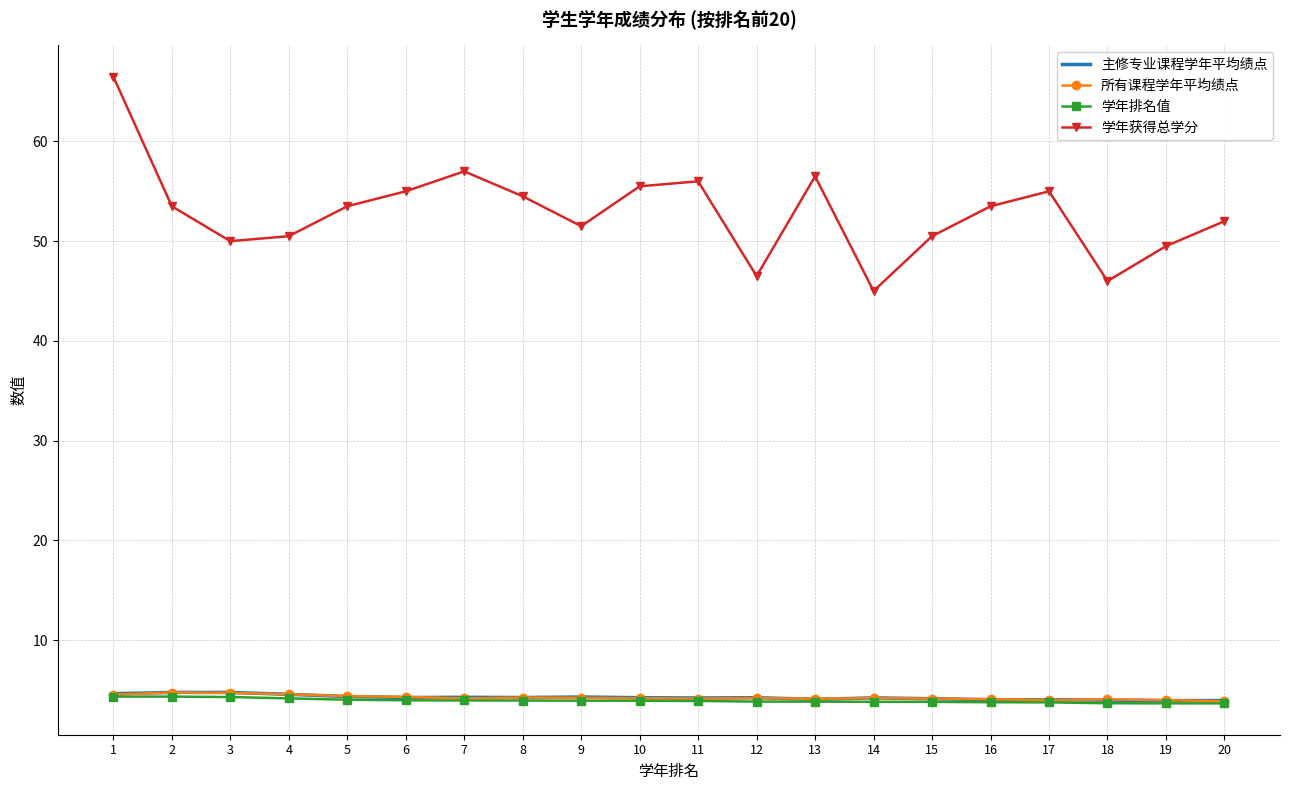

What is the sum of all 所有课程学年平均绩点 values?

84.7